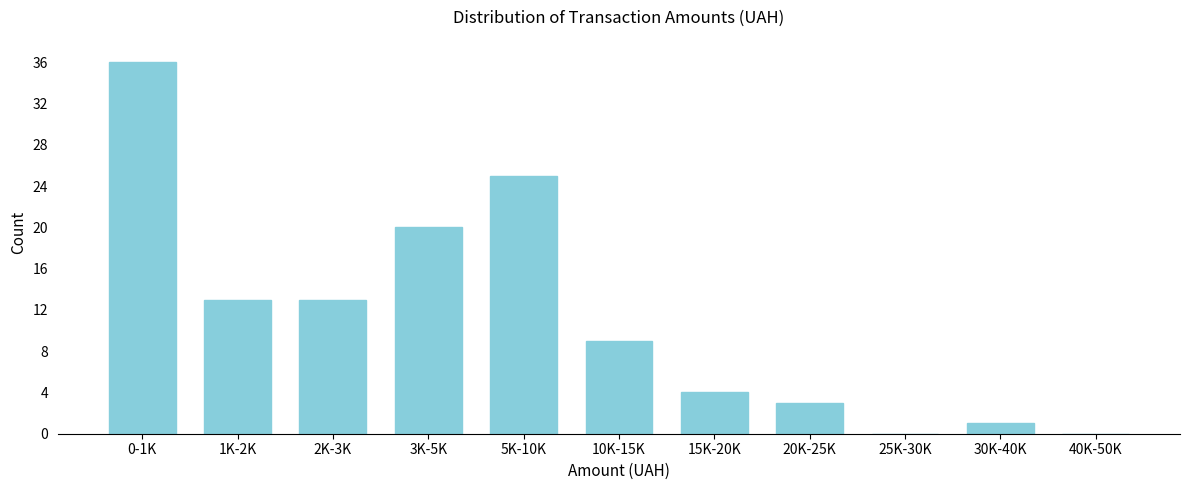

Reading right to left, list all the values displayed in this chart.

40K-50K=0	30K-40K=1	25K-30K=0	20K-25K=3	15K-20K=4	10K-15K=9	5K-10K=25	3K-5K=20	2K-3K=13	1K-2K=13	0-1K=36